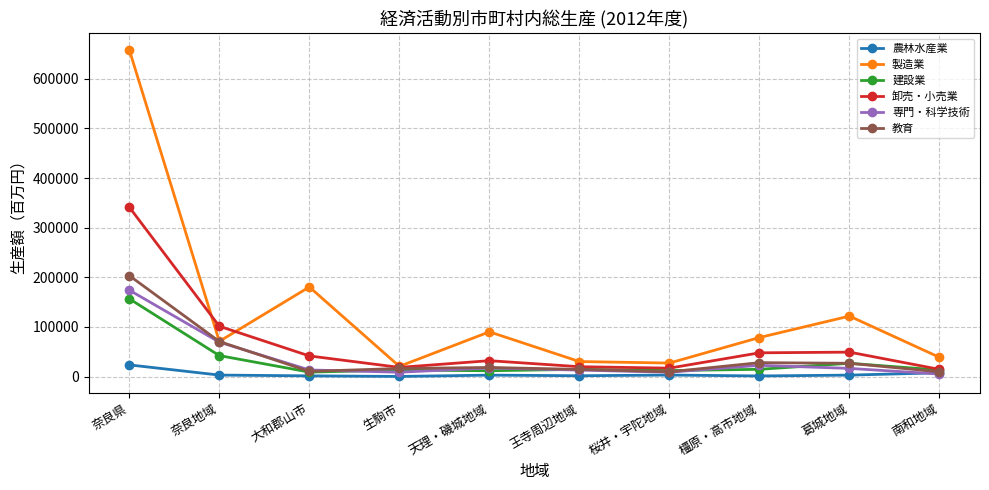

At how many categories does at least one series exceed 569641?

1